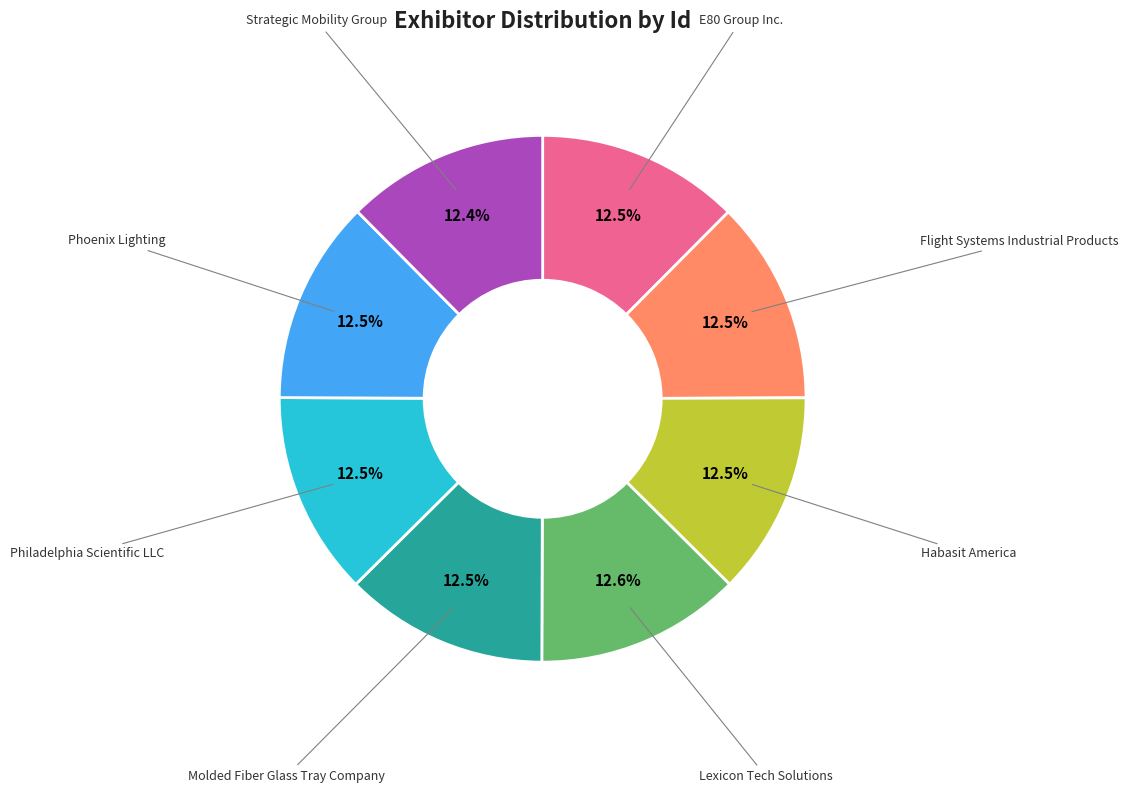

Do Habasit America and Phoenix Lighting together represent more than half of the pie?

No